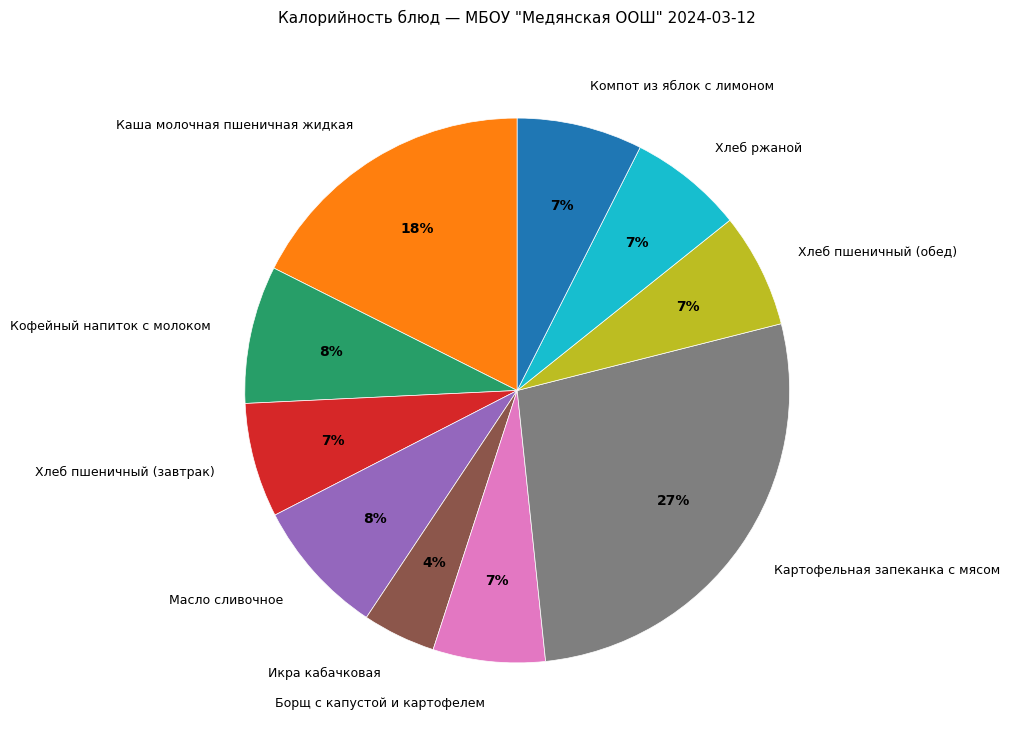

What percentage is the Борщ с капустой и картофелем slice, to the nearest percent?

7%